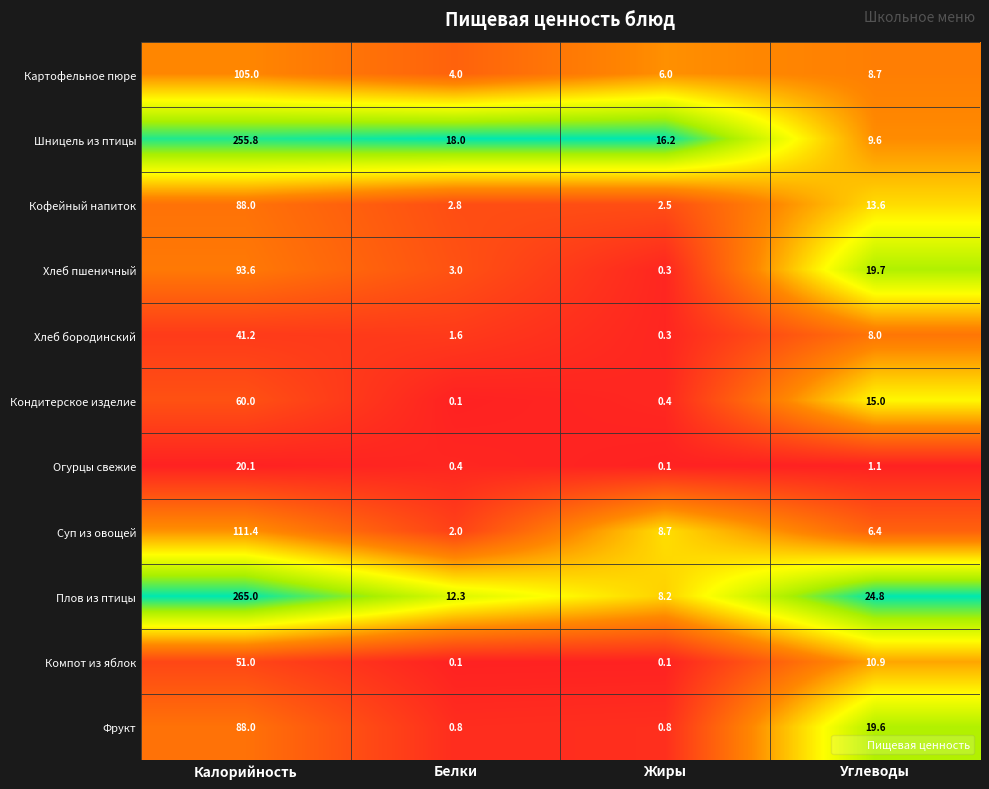

Is the value of Хлеб пшеничный at Белки greater than the value of Огурцы свежие at Калорийность?

No